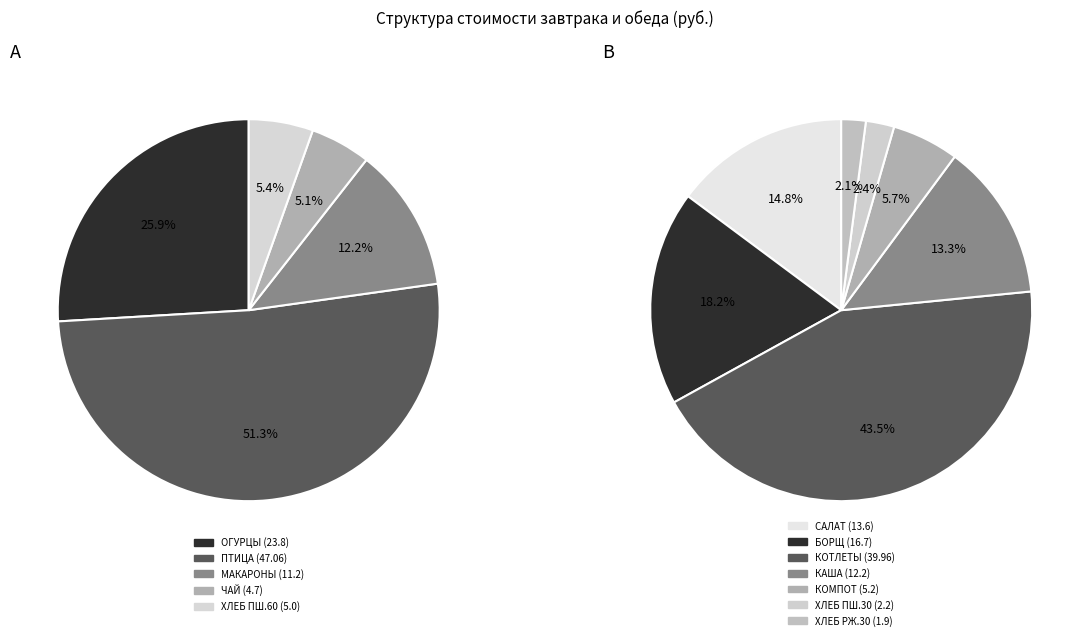

How many slices are in this pie chart?

12